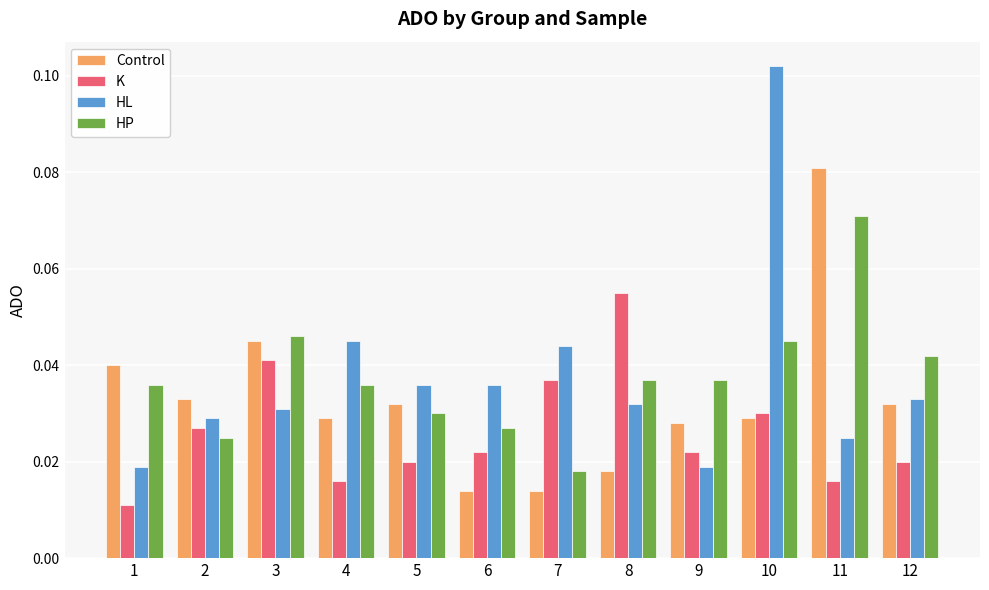

Rank the series by their maximum value, from lowest to highest.

K, HP, Control, HL